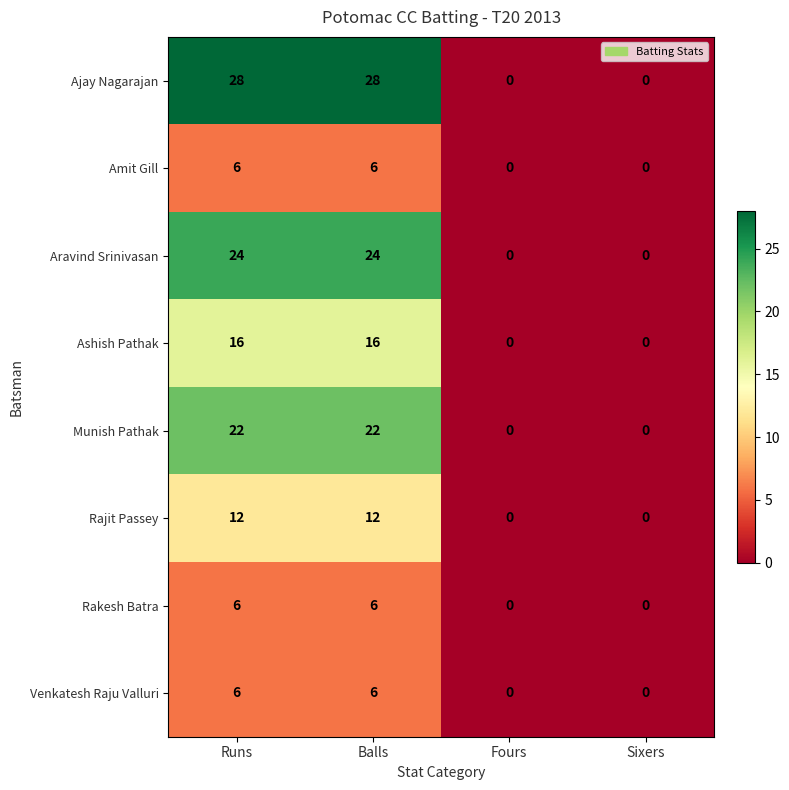

True or false: Ashish Pathak has a value of 16 at Balls.

True